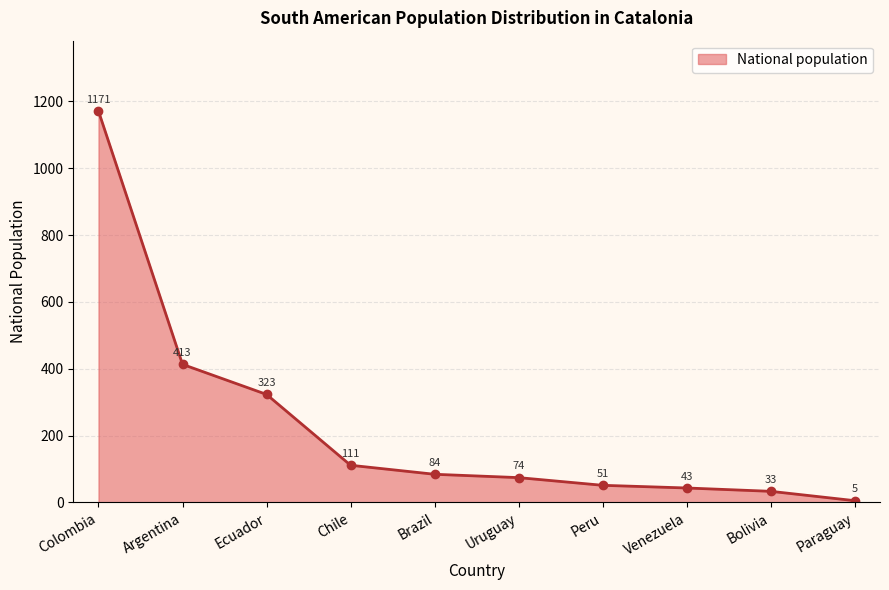

What is the difference between the maximum and minimum values?

1166